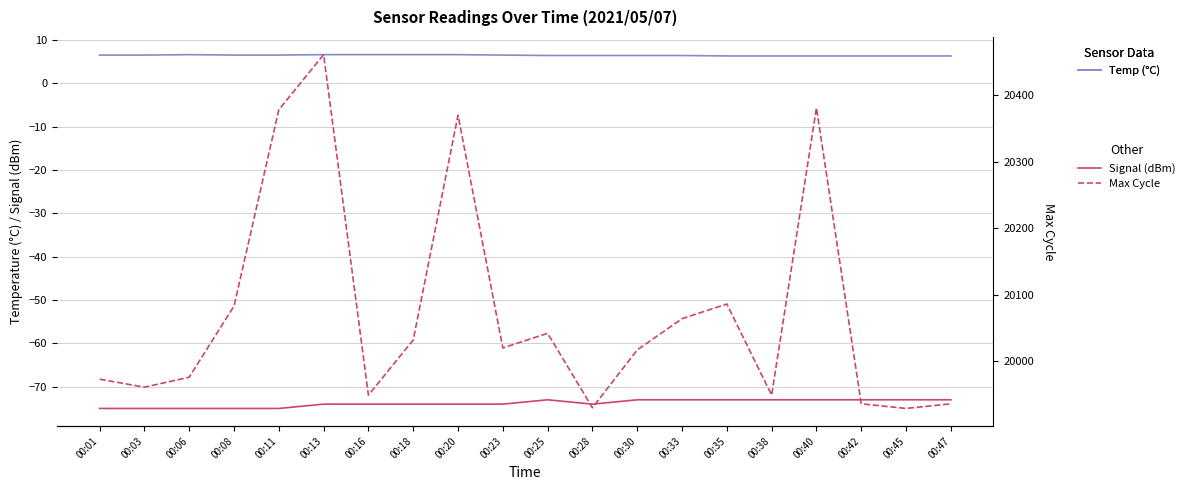

At which label is Max Cycle closest to 20195?

00:35